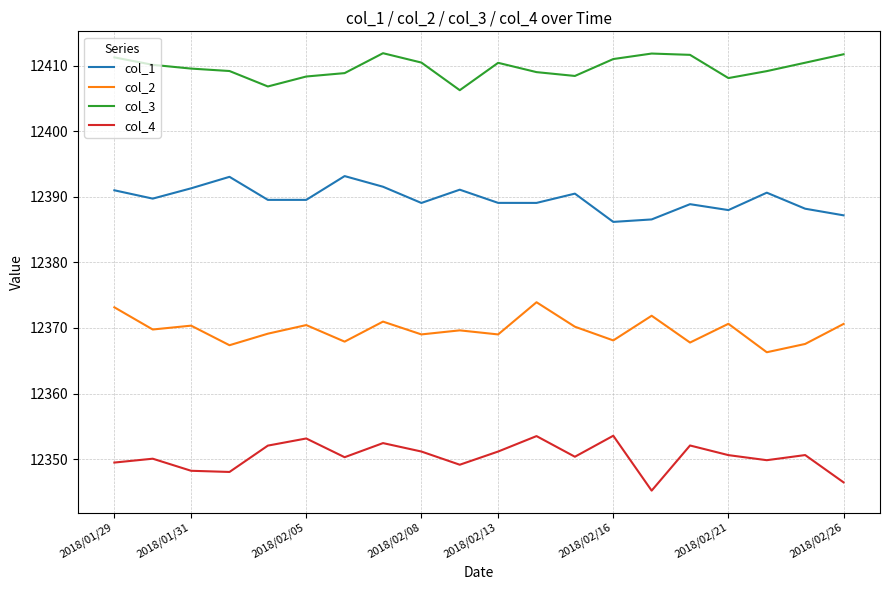

True or false: col_2 and col_1 cross at least once.

False